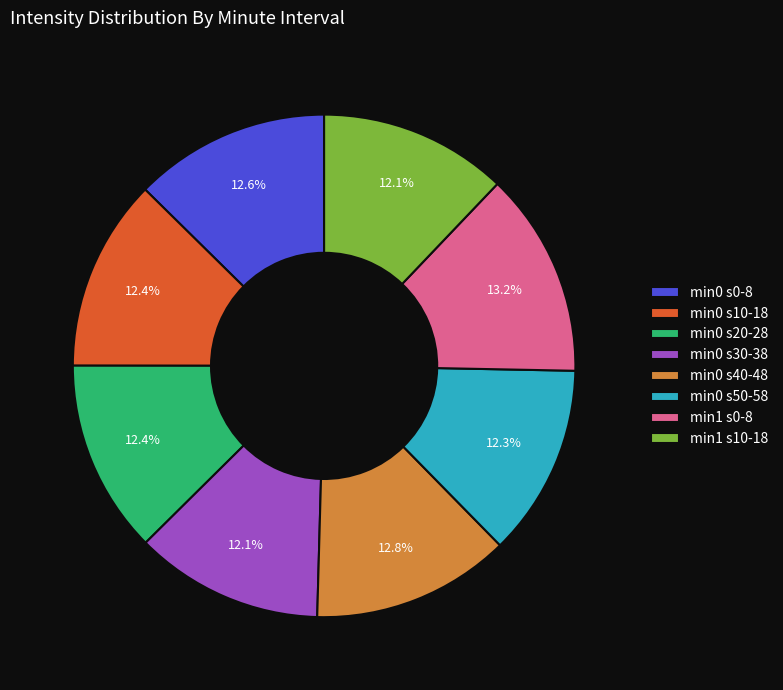

To the nearest percent, what is the difference between the largest and smallest slice percentages?

1%